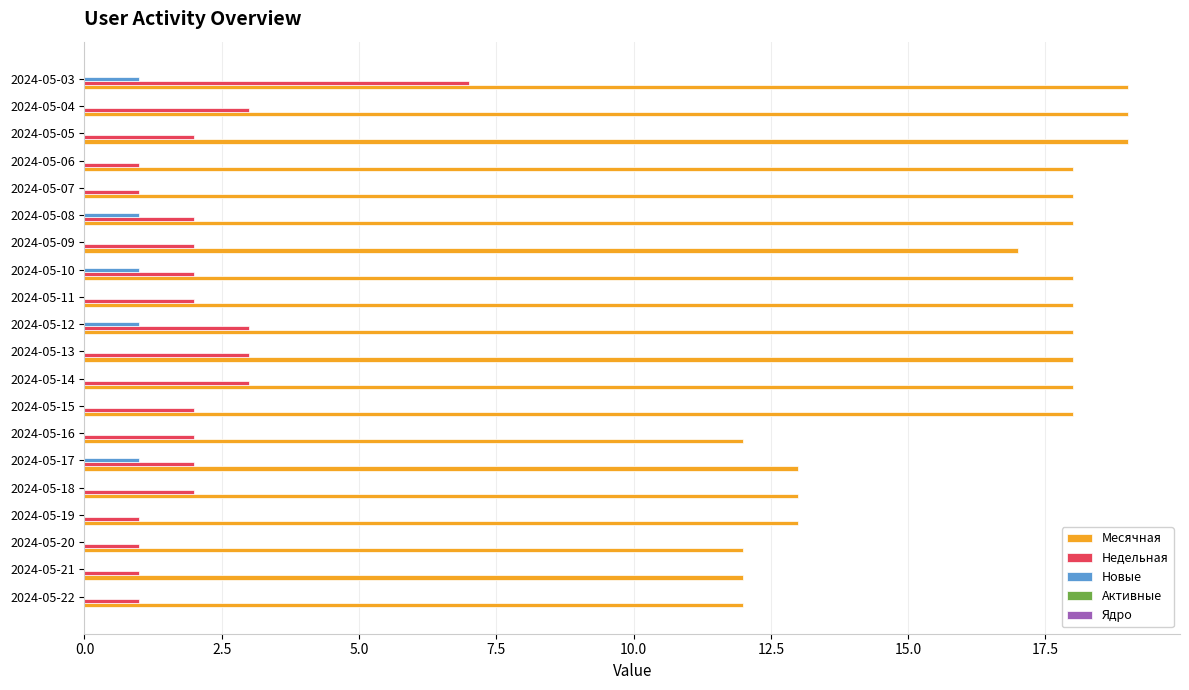

True or false: Новые has a value of 0 at 2024-05-07.

True